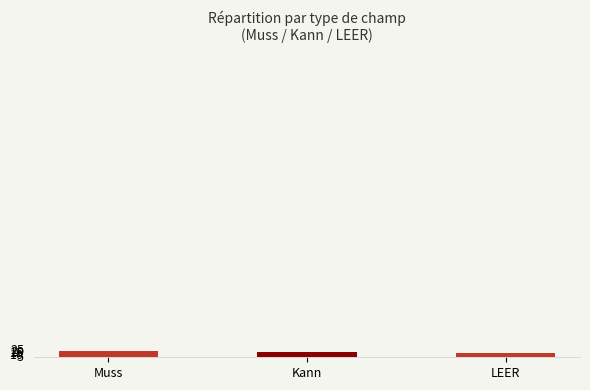

What is the value of the 3rd bar from the left?

13